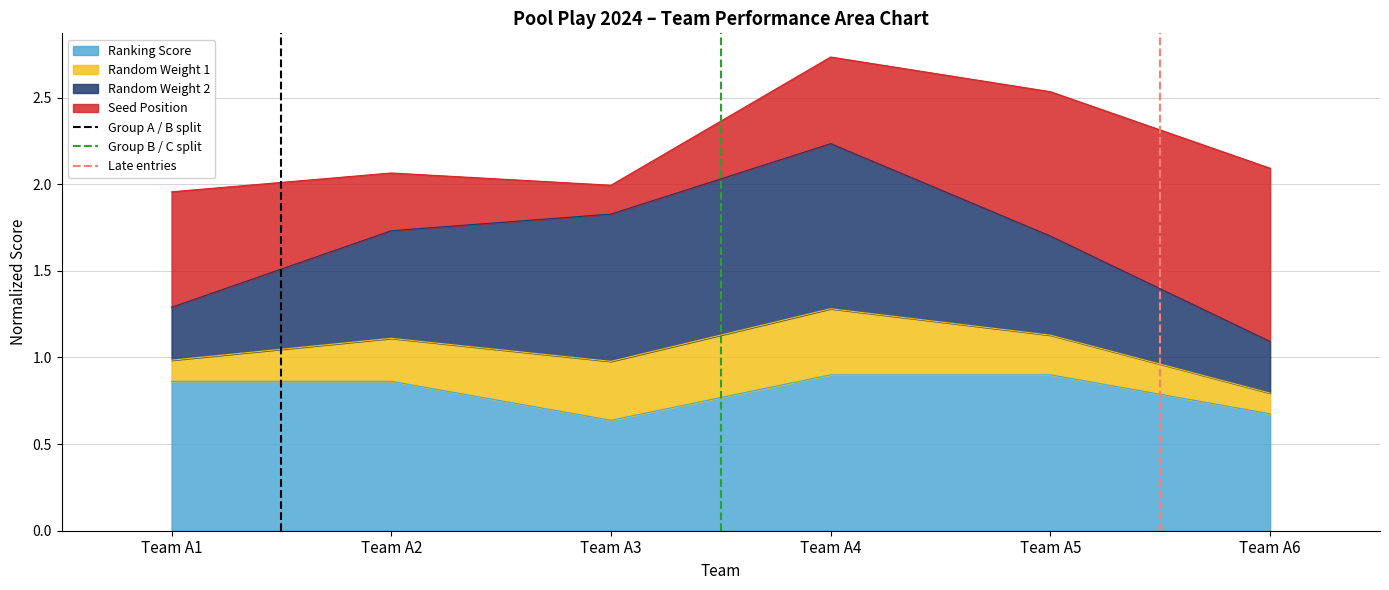

The Ranking Score series shows 0.4 at Team A2. True or false?

False